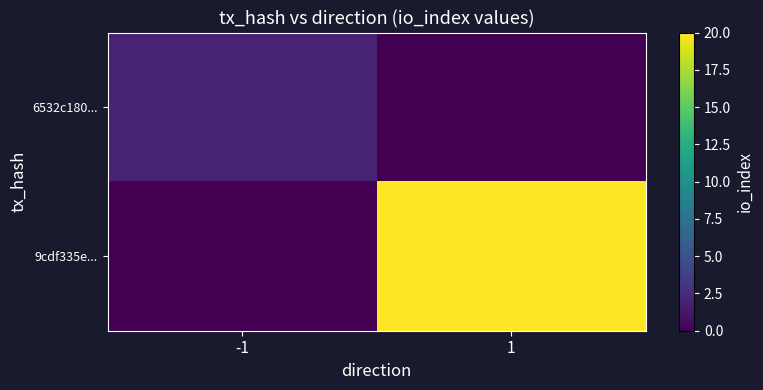

How many categories are shown in the chart?

2